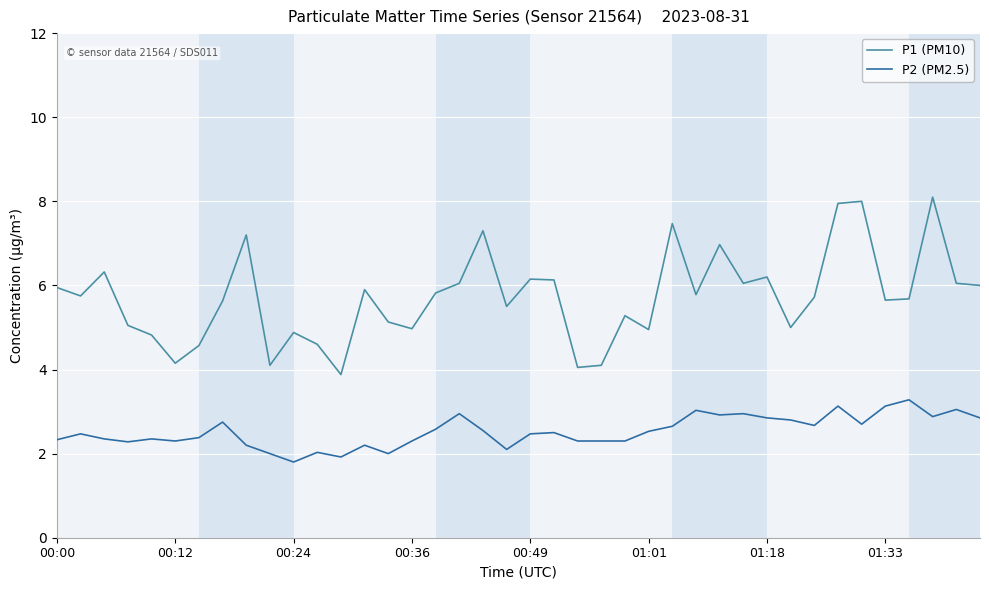

Which series has the largest total across all categories?

P1 (PM10)